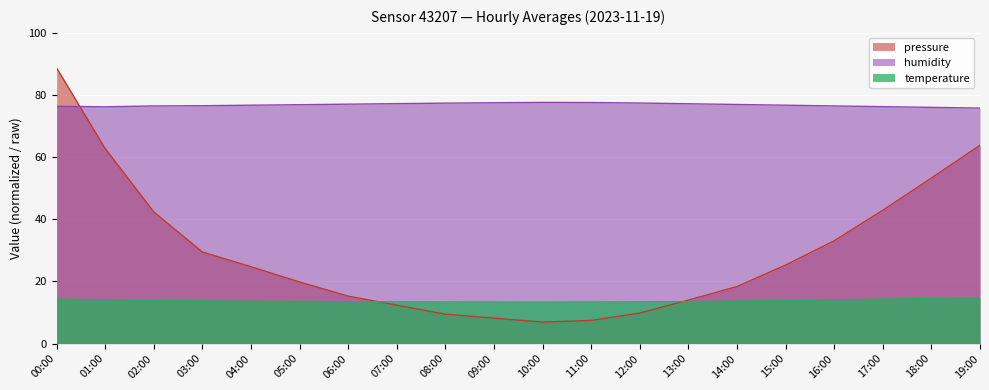

At 05:00, list the series in order from largest to smallest.

humidity, pressure, temperature